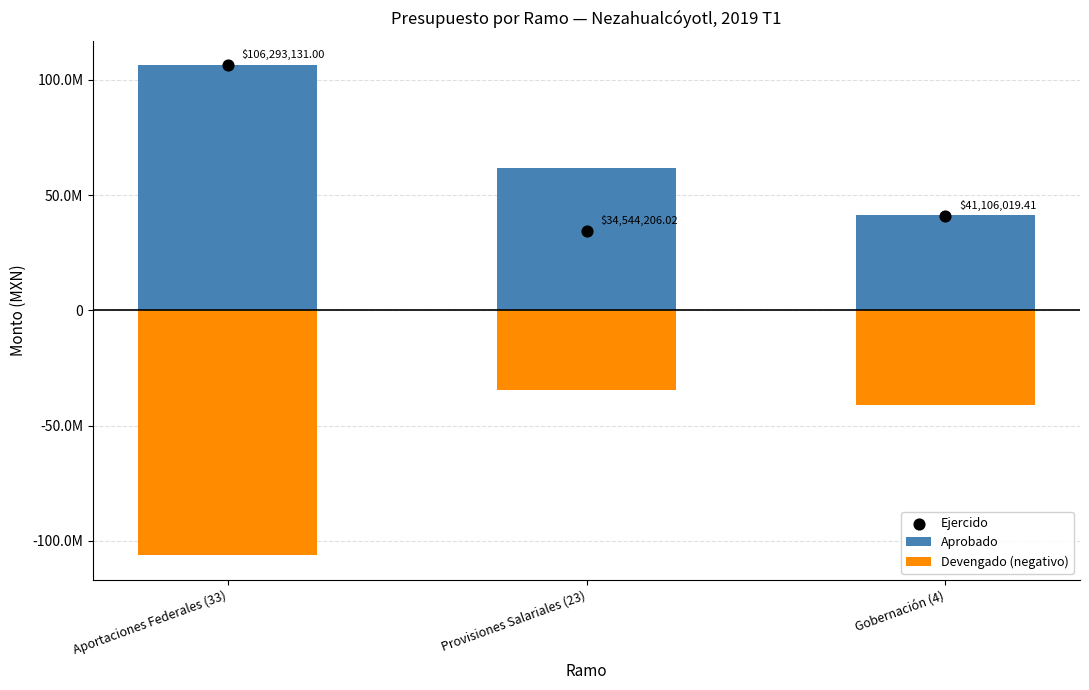

What is the total value across all series at Gobernación (4)?

41286199.0